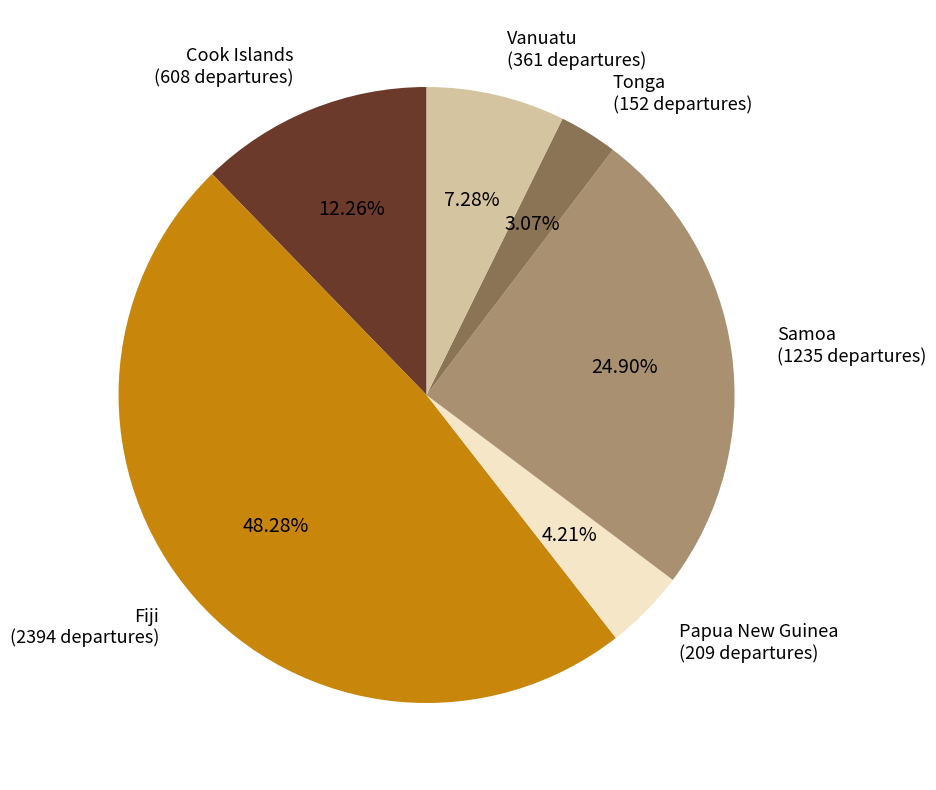

Which has a higher value, Vanuatu or Cook Islands?

Cook Islands